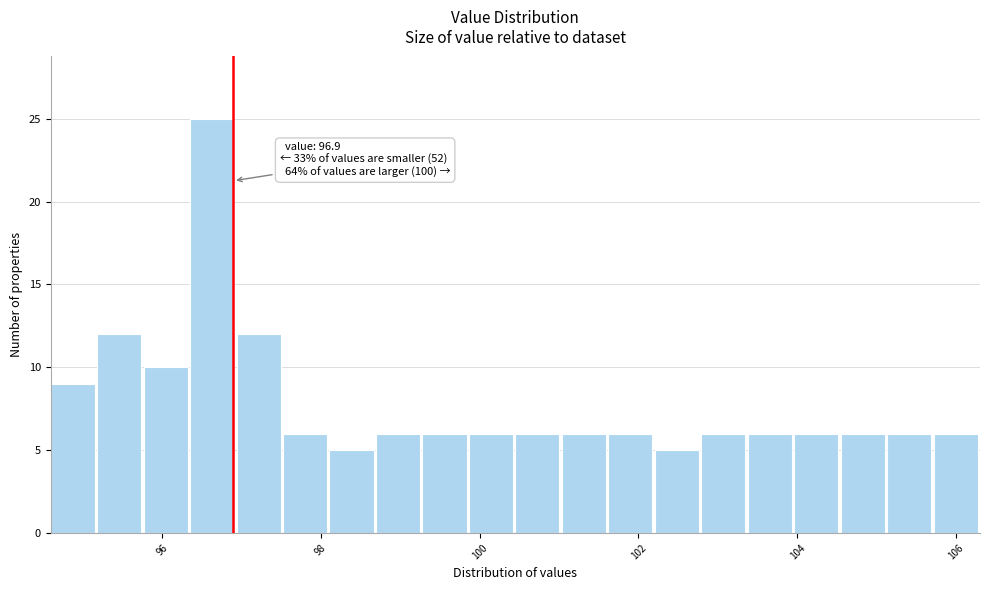

Read against the x-axis, roughly where is the centre of the tallest bar?

96.6